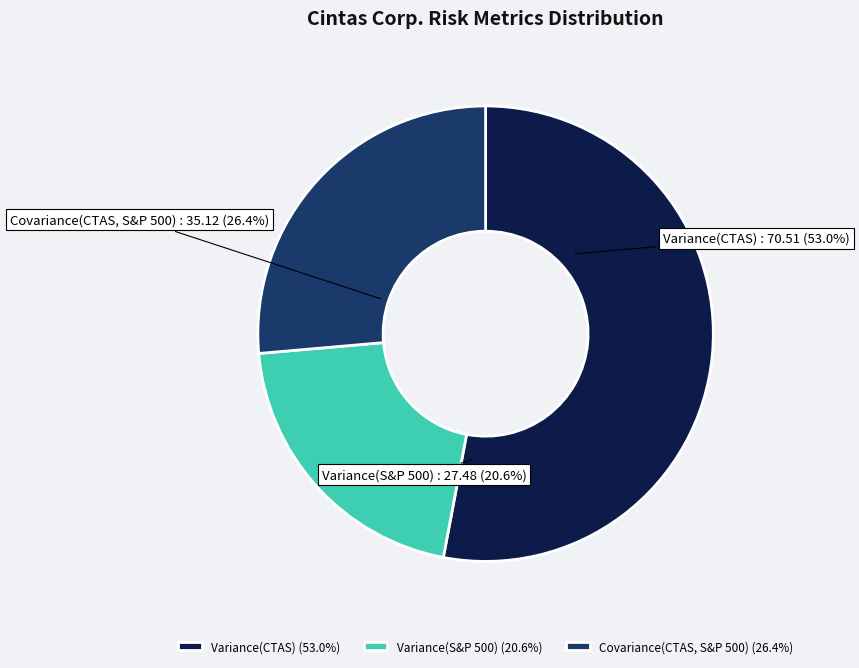

Rank the categories by value from lowest to highest.

Variance(S&P 500), Covariance(CTAS, S&P 500), Variance(CTAS)